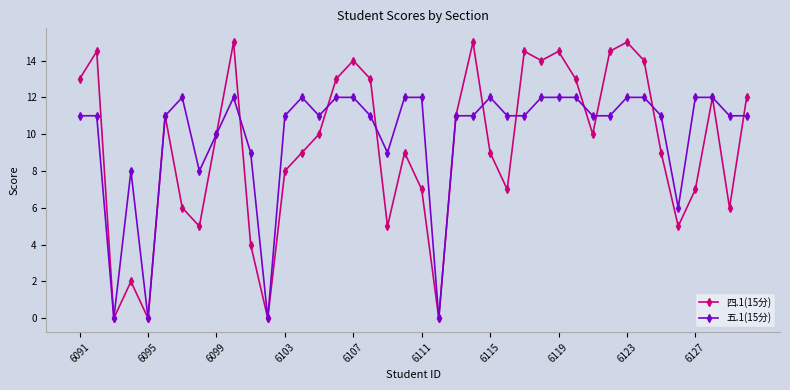

Which series has the largest range (max minus min)?

四.1(15分)